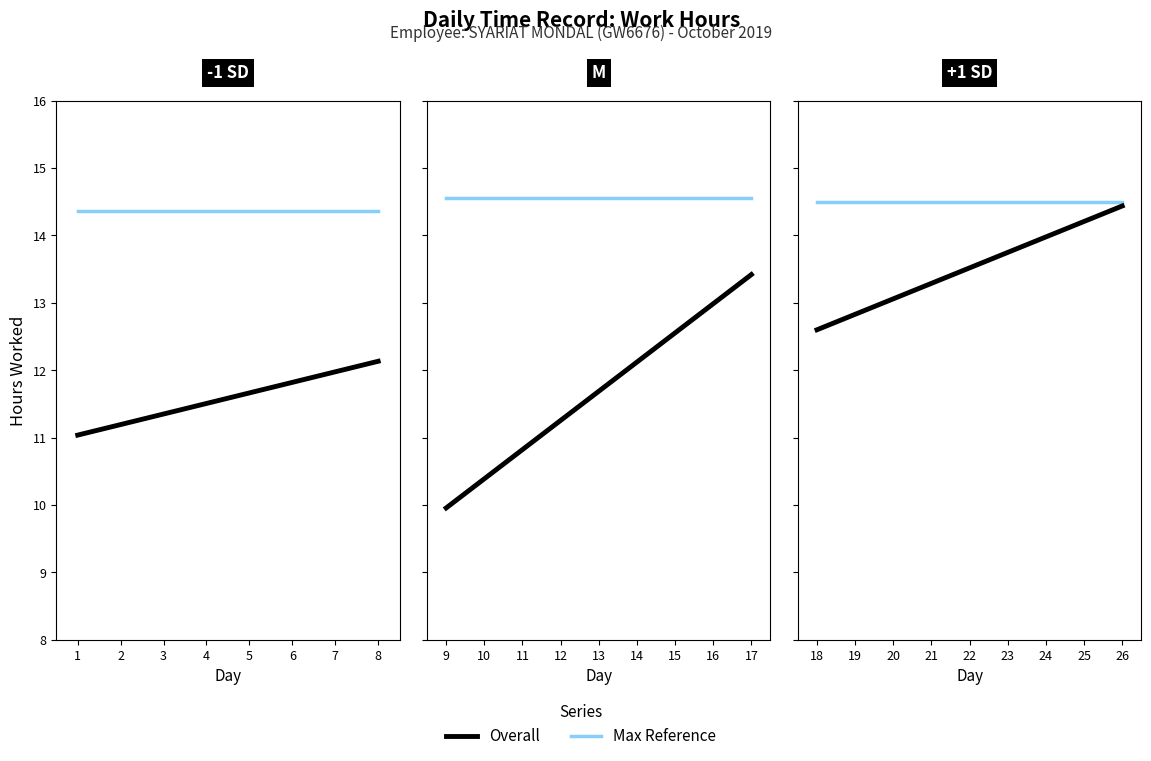

What is the greatest value displayed?

14.6